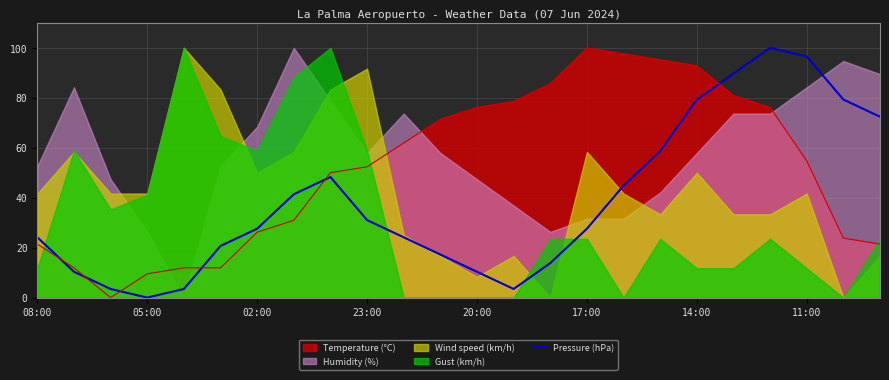

The Temperature (°C) series shows 9.5 at 05:00. True or false?

True